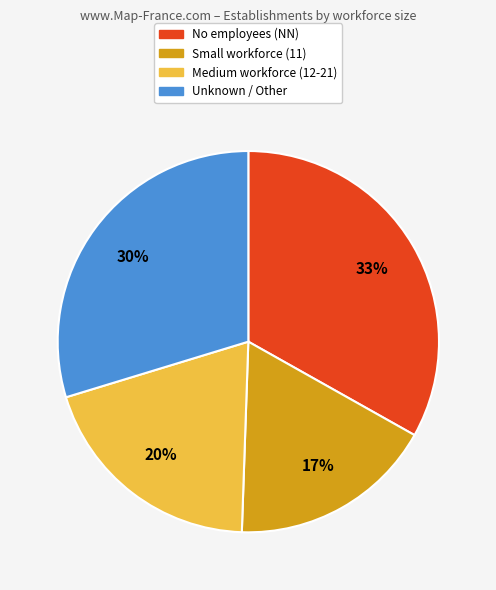

Is there a majority slice in this chart?

No